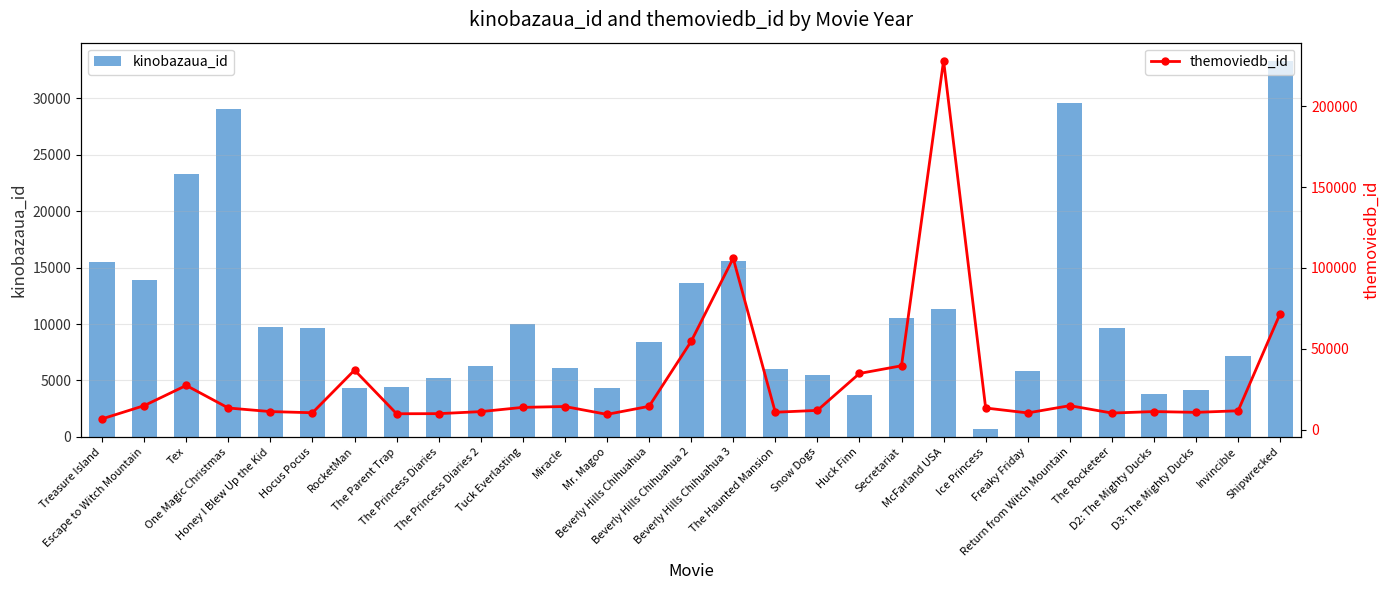

The kinobazaua_id series shows 9757 at Miracle. True or false?

False